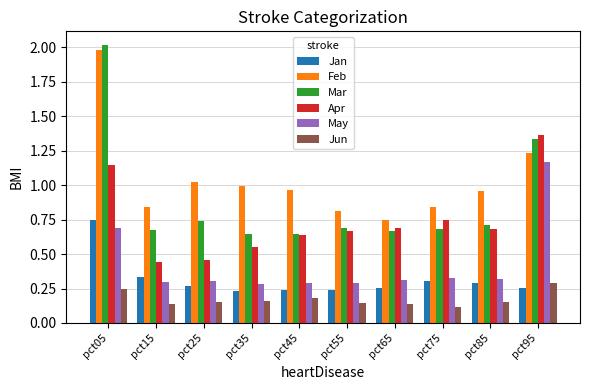

What is the average value of the Mar series?

0.9